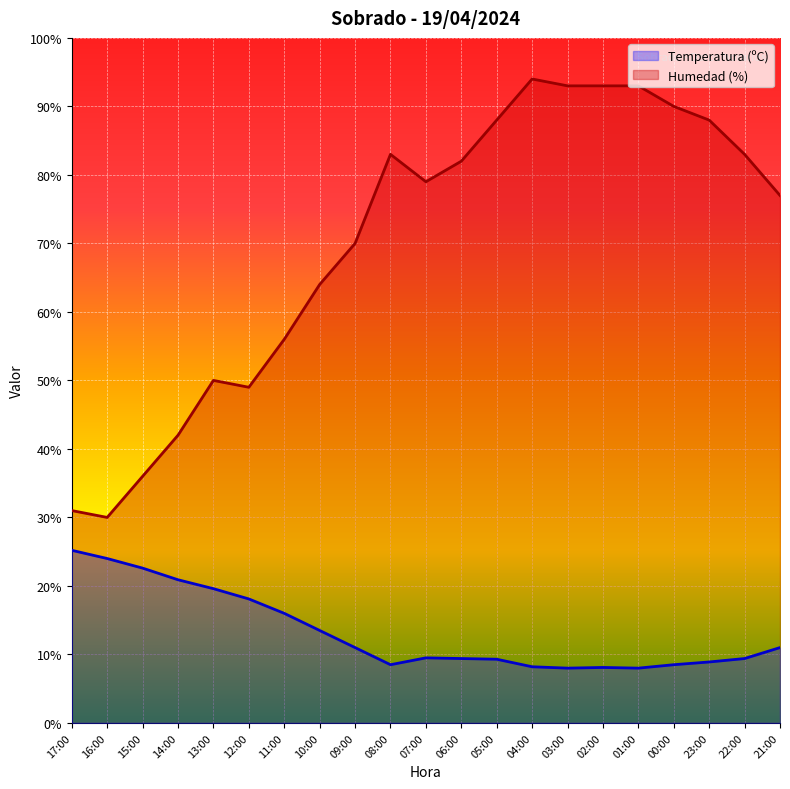

How many interior local valleys does the Humedad (%) series have?

3